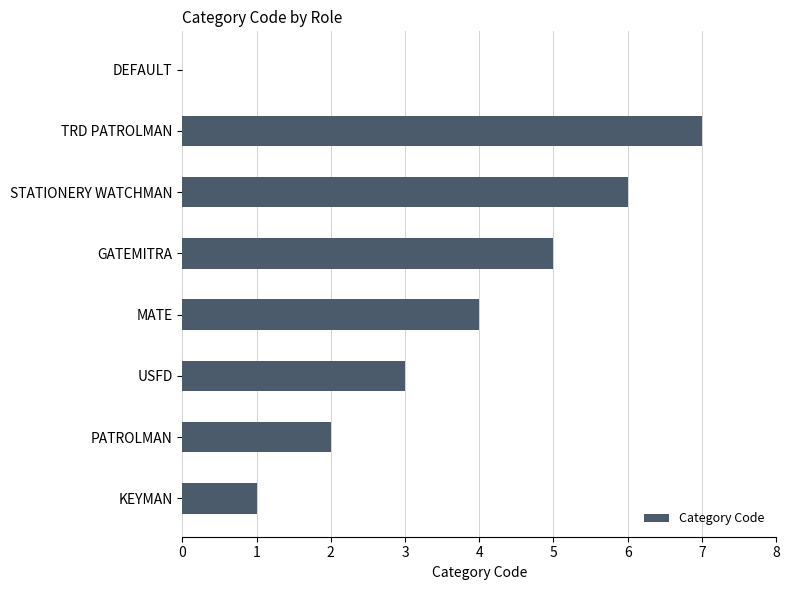

Count the values in the range 2 to 6.

5